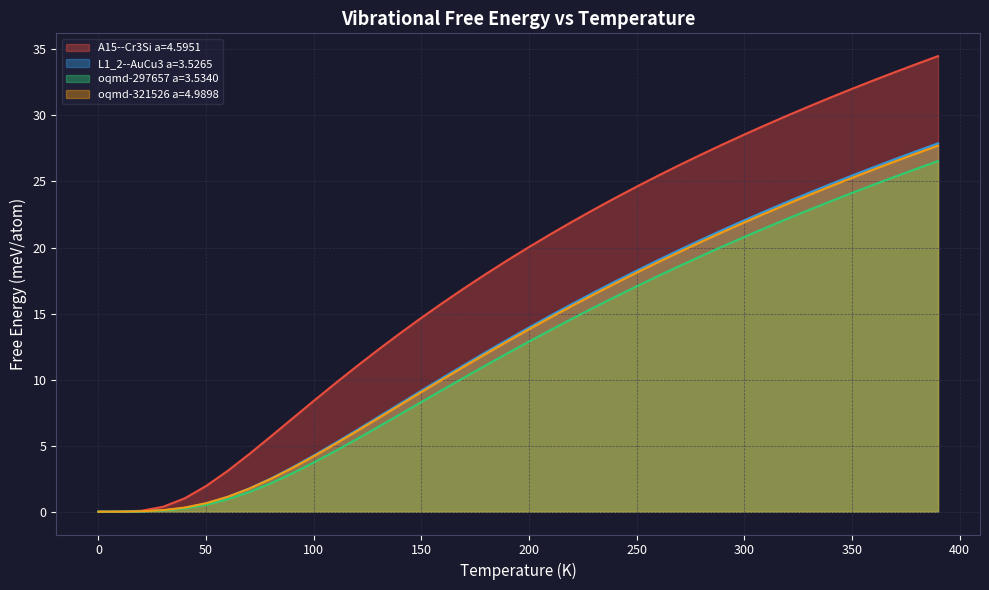

How many values in the L1_2--AuCu3 a=3.5265 series are below 13?

19